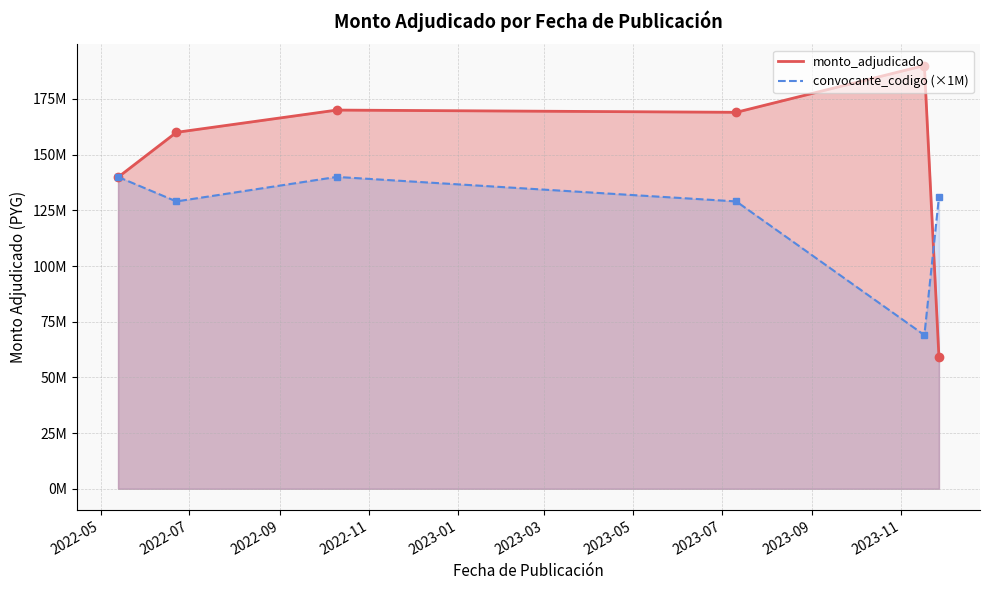

What is the difference between the maximum and minimum values?

131000000